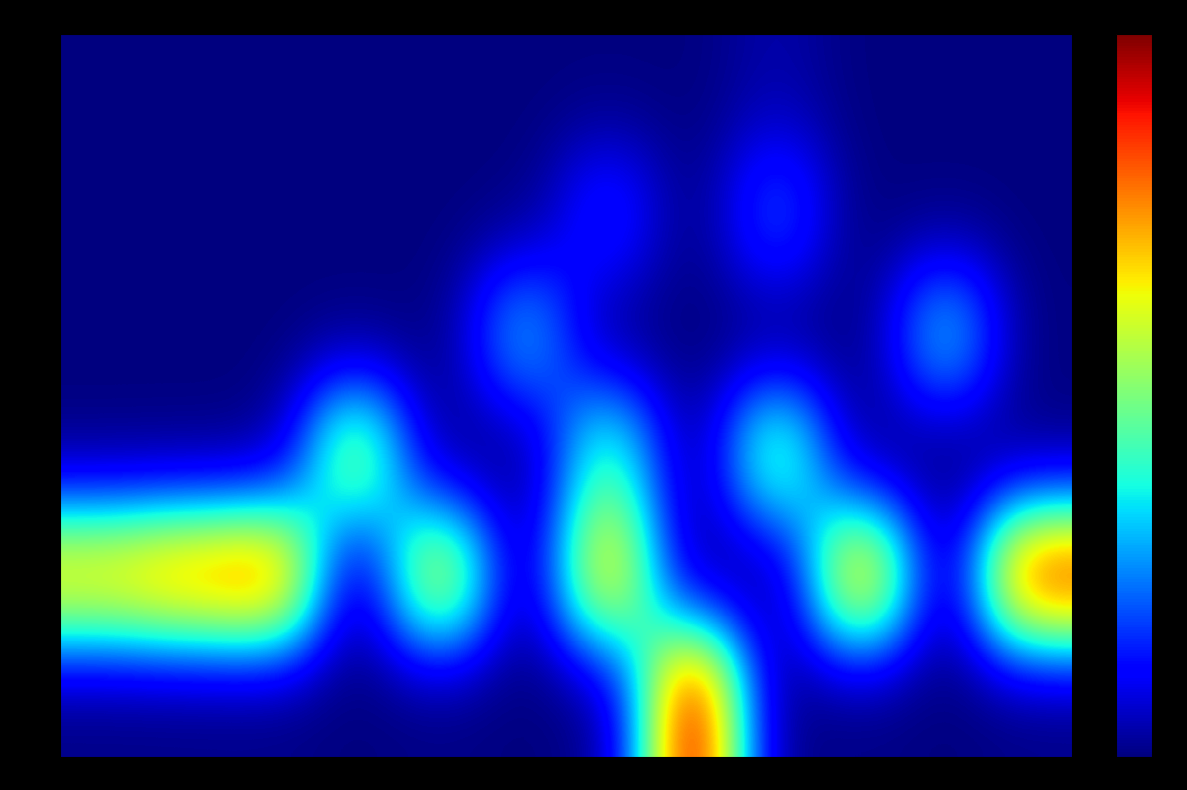

Which label corresponds to the largest value in the chart?

26